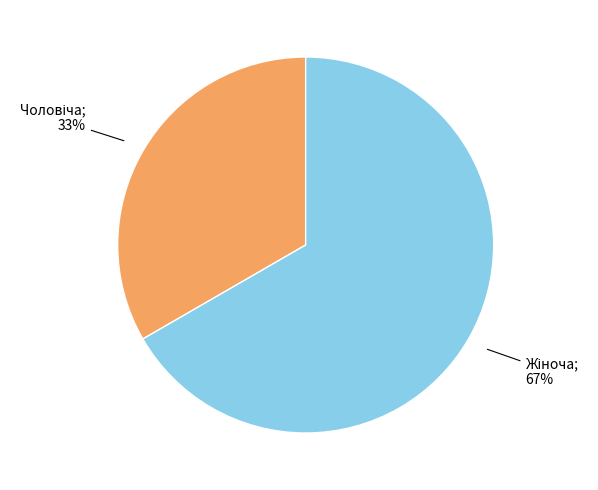

To the nearest percent, what is the average slice percentage?

50%